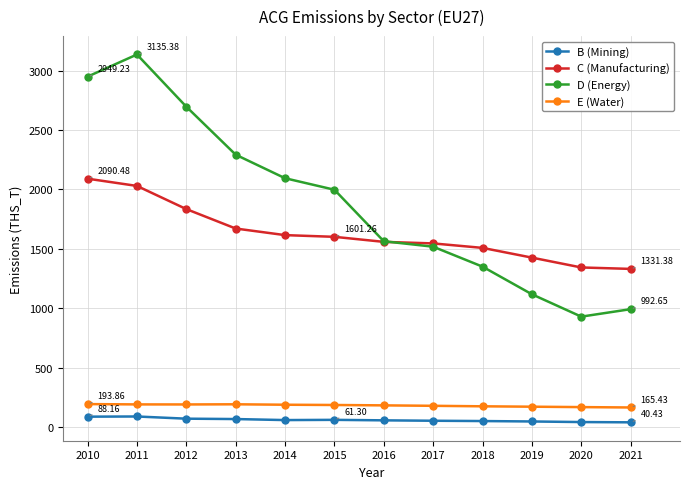

What is the difference between the maximum and minimum values in the B (Mining) series?

49.2